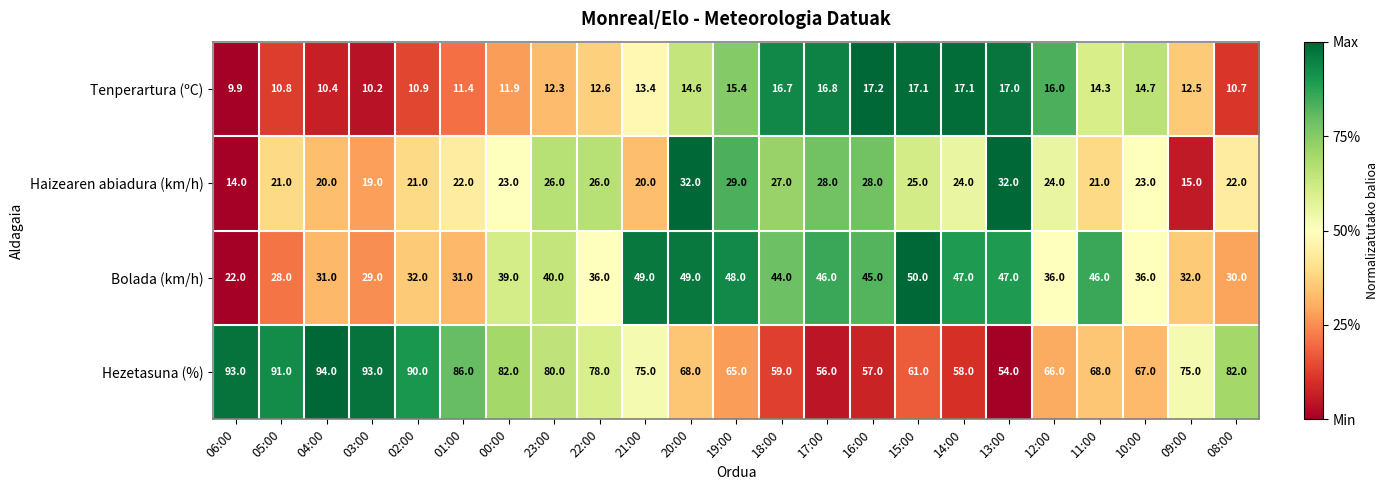

Which category has the lowest value across all series?

06:00